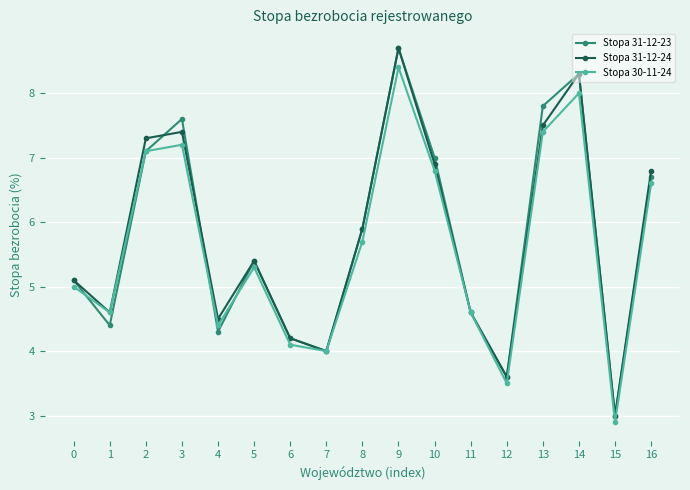

How many distinct data groups are displayed?

3